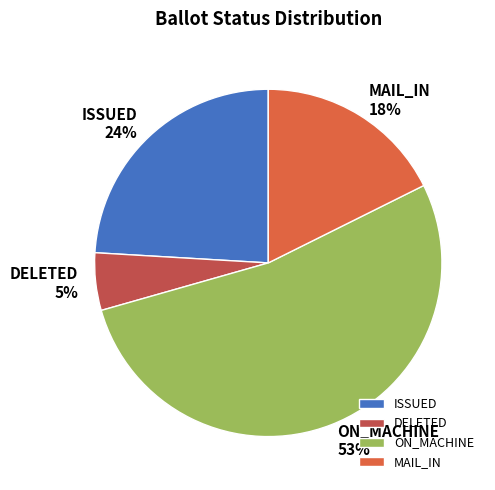

To the nearest percent, what is the combined percentage of DELETED and MAIL_IN?

23%